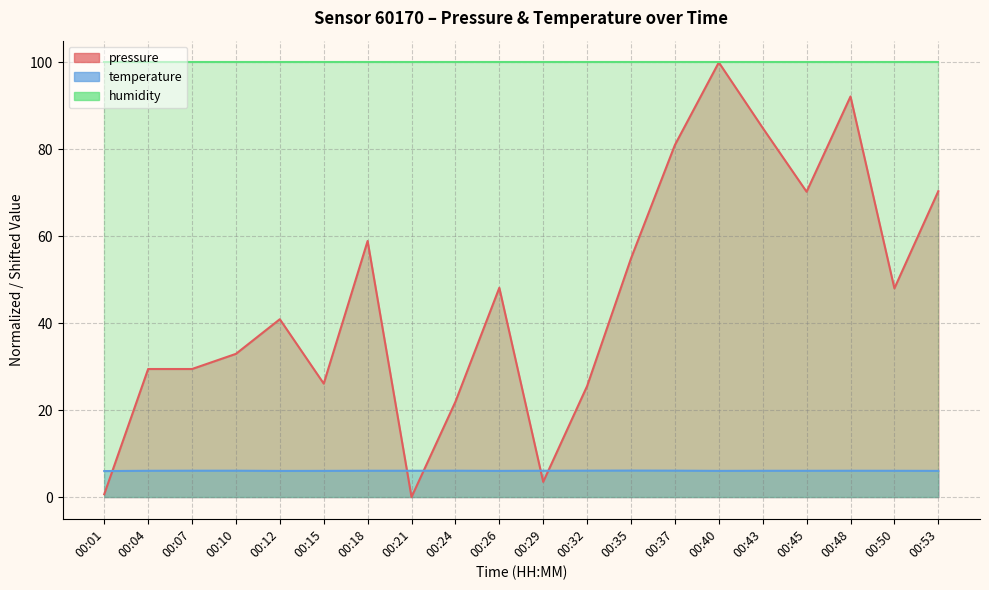

Is it true that pressure equals 100.0 at 00:40?

True